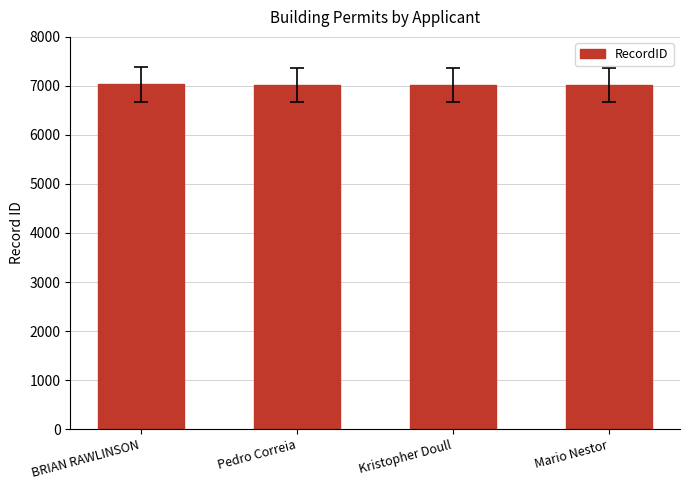

What is the ratio of the value at Pedro Correia to the value at Mario Nestor?

1.0